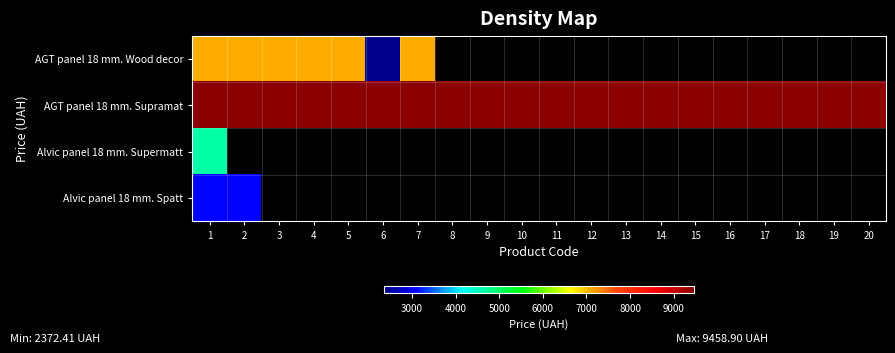

Where is AGT panel 18 mm. Wood decor nearest to the value 4735?

6